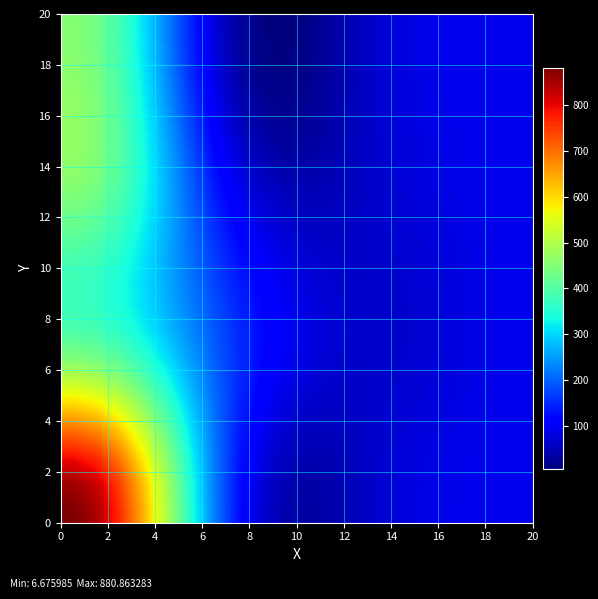

What is the smallest value displayed?

6.7